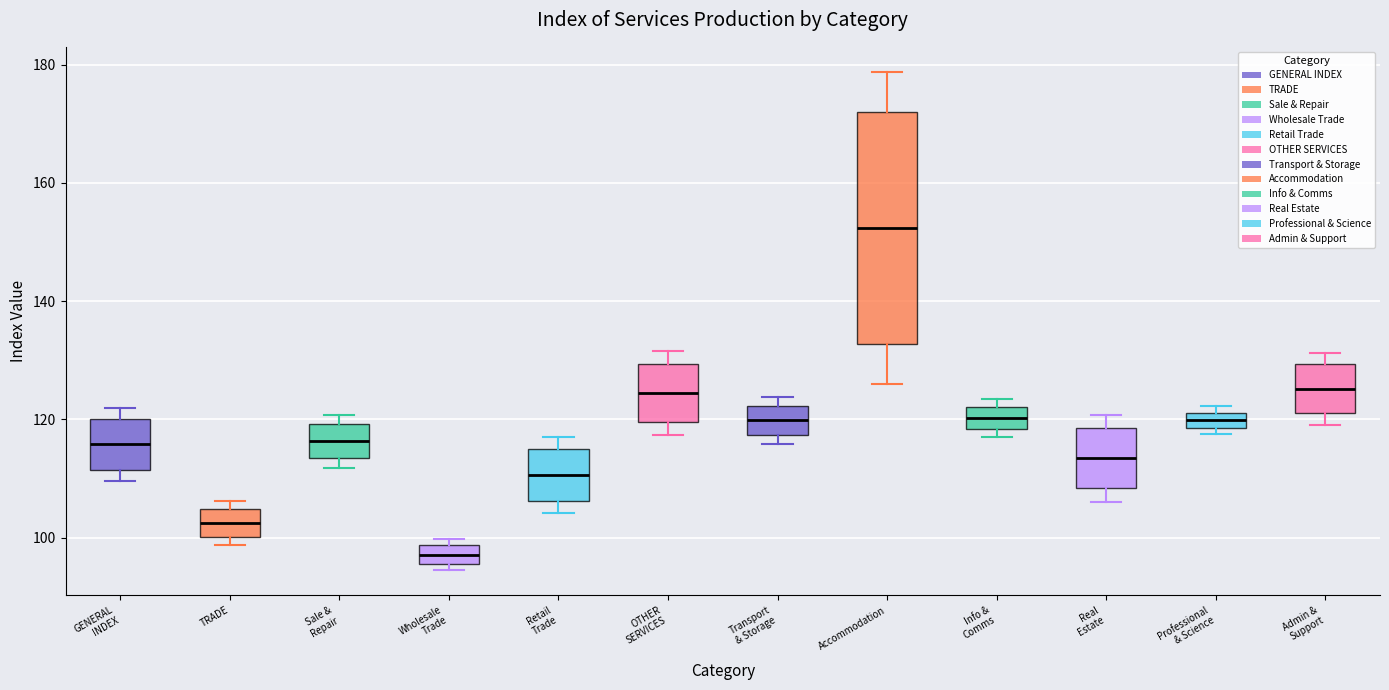

Which box has the highest median line?

Accommodation